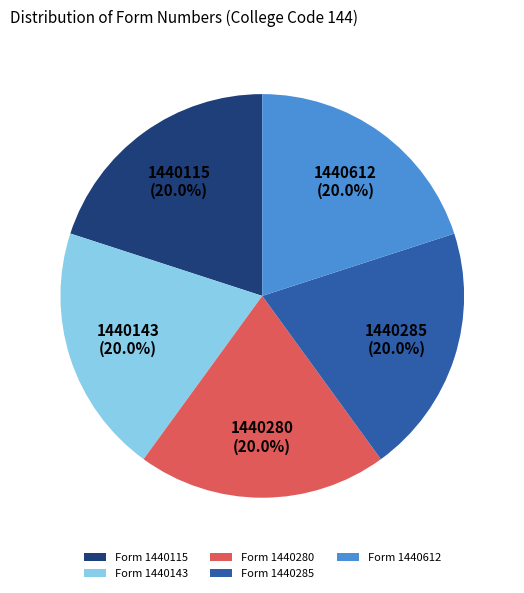

What is the ratio of the value at Form 1440115 to the value at Form 1440280?

1.0